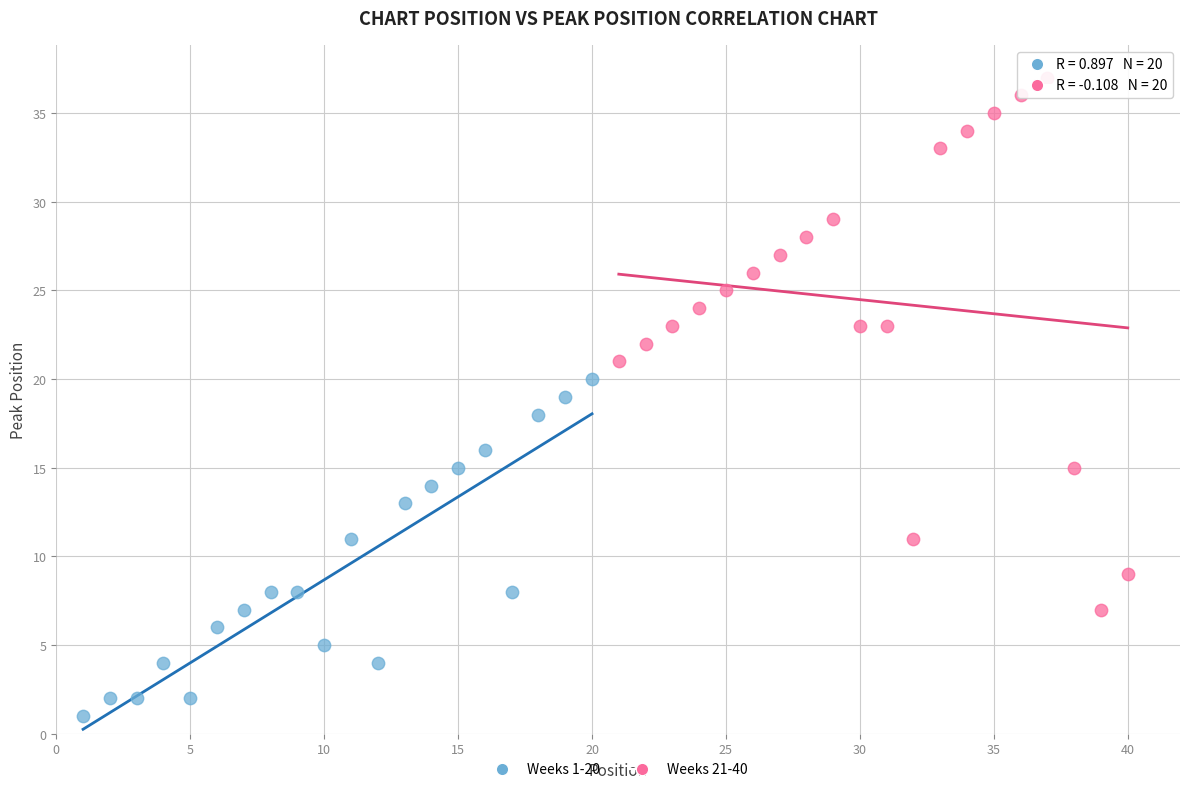

Which series has the largest Y range (max minus min)?

Weeks 21-40